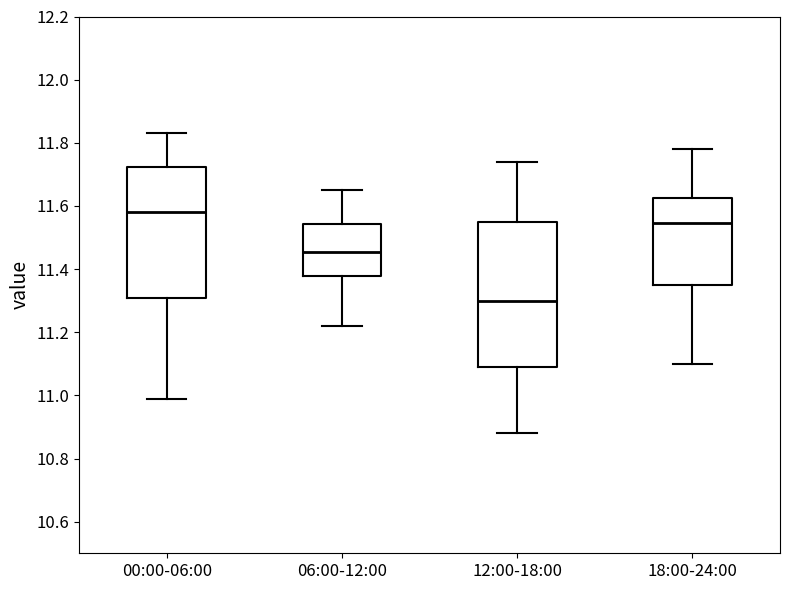

Reading left to right, read every box against the y-axis: the position of its median line, the range the box covers, and the ends of its whiskers. The values are not printed on the chart, so give them approximately, as read against the axis.

00:00-06:00: median 11.58, box 11.32 to 11.72, whiskers 11.00 to 11.84
06:00-12:00: median 11.46, box 11.38 to 11.54, whiskers 11.22 to 11.66
12:00-18:00: median 11.30, box 11.10 to 11.56, whiskers 10.88 to 11.74
18:00-24:00: median 11.54, box 11.36 to 11.62, whiskers 11.10 to 11.78